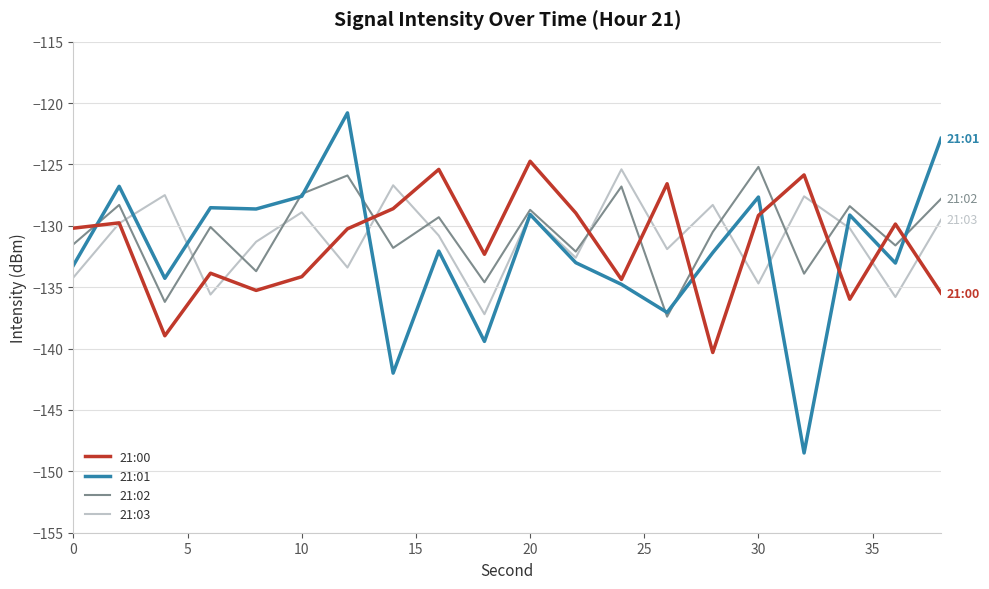

What is the minimum value shown in the chart?

-148.5